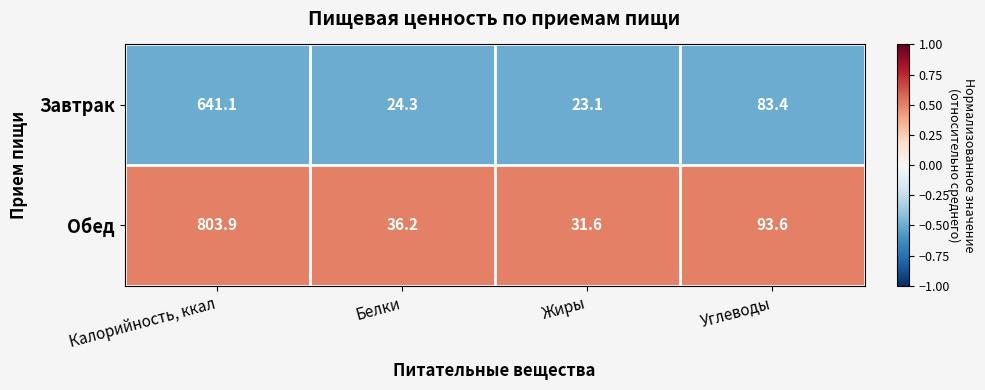

At Жиры, list the series in order from smallest to largest.

Завтрак, Обед